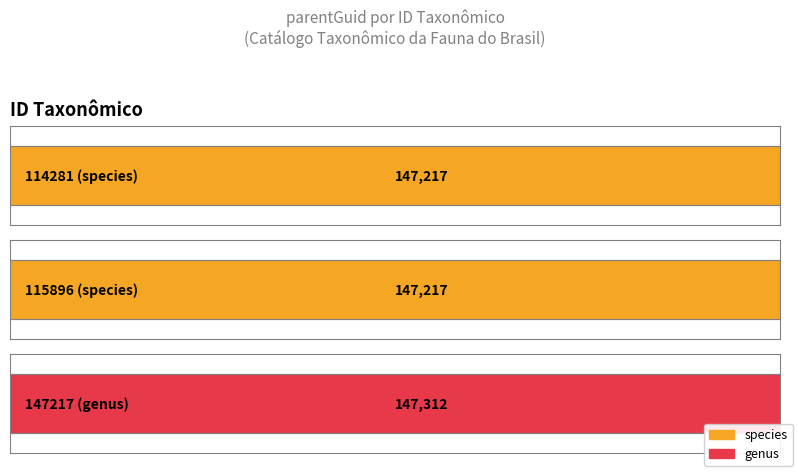

What is the maximum value shown in the chart?

147312